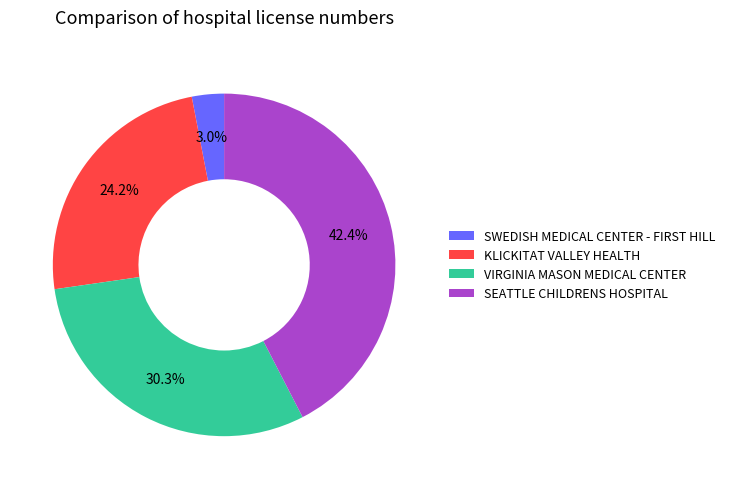

What is the smallest slice in the pie chart?

SWEDISH MEDICAL CENTER - FIRST HILL